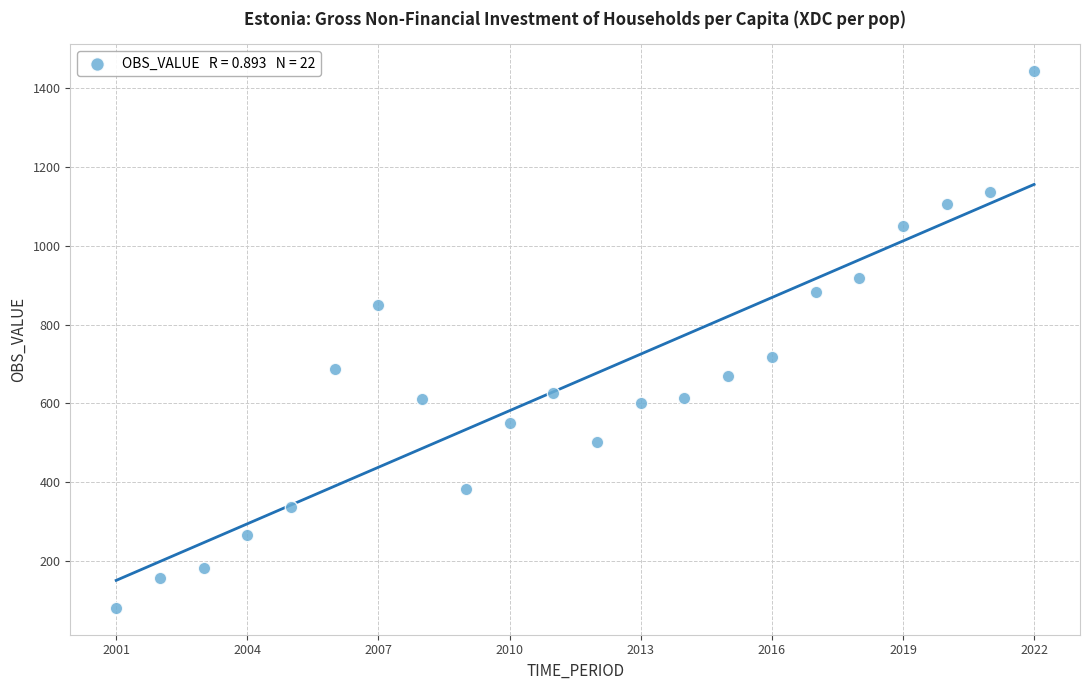

What is the range of X values (max minus min)?

21.0